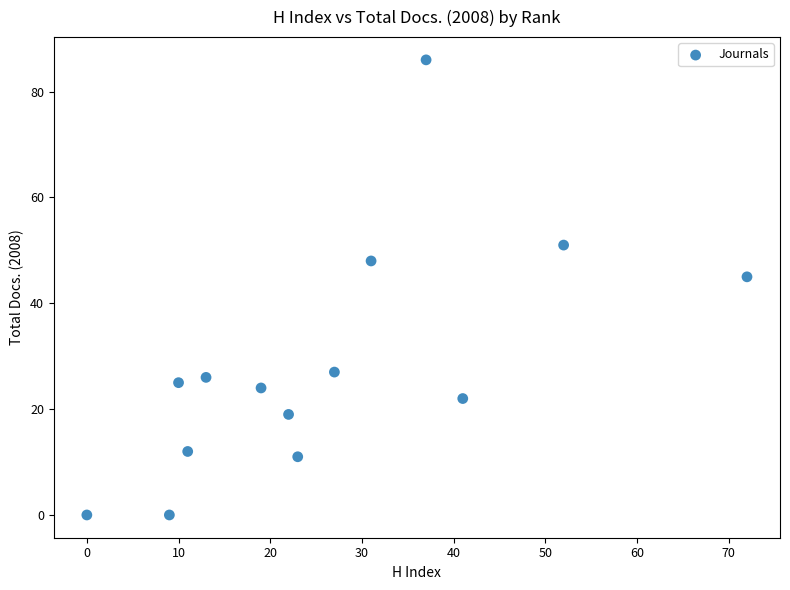

What is the range of Y values (max minus min)?

86